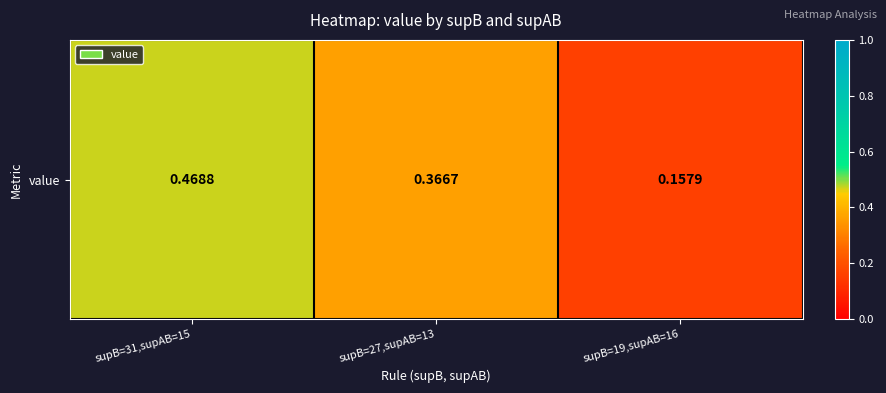

What is the sum of the values at supB=27,supAB=13 and supB=19,supAB=16?

0.5